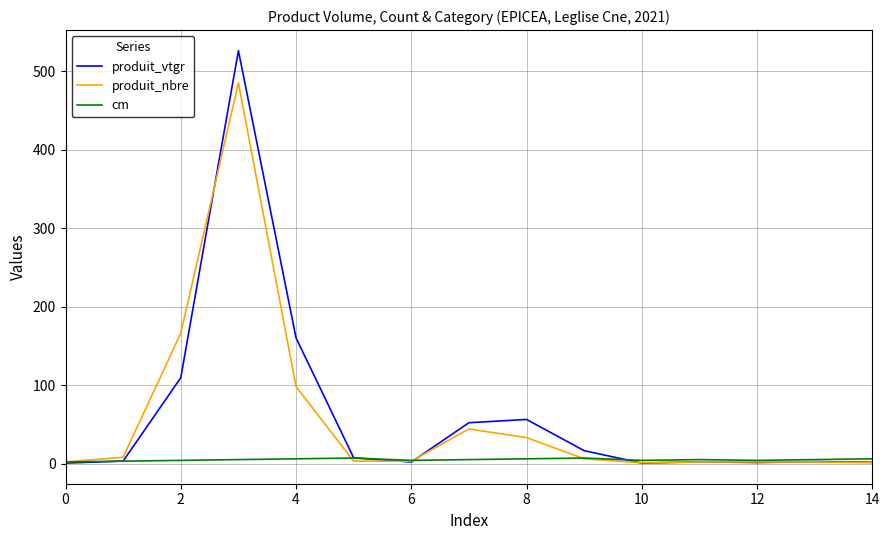

What are all the series names shown in the legend?

produit_vtgr, produit_nbre, cm